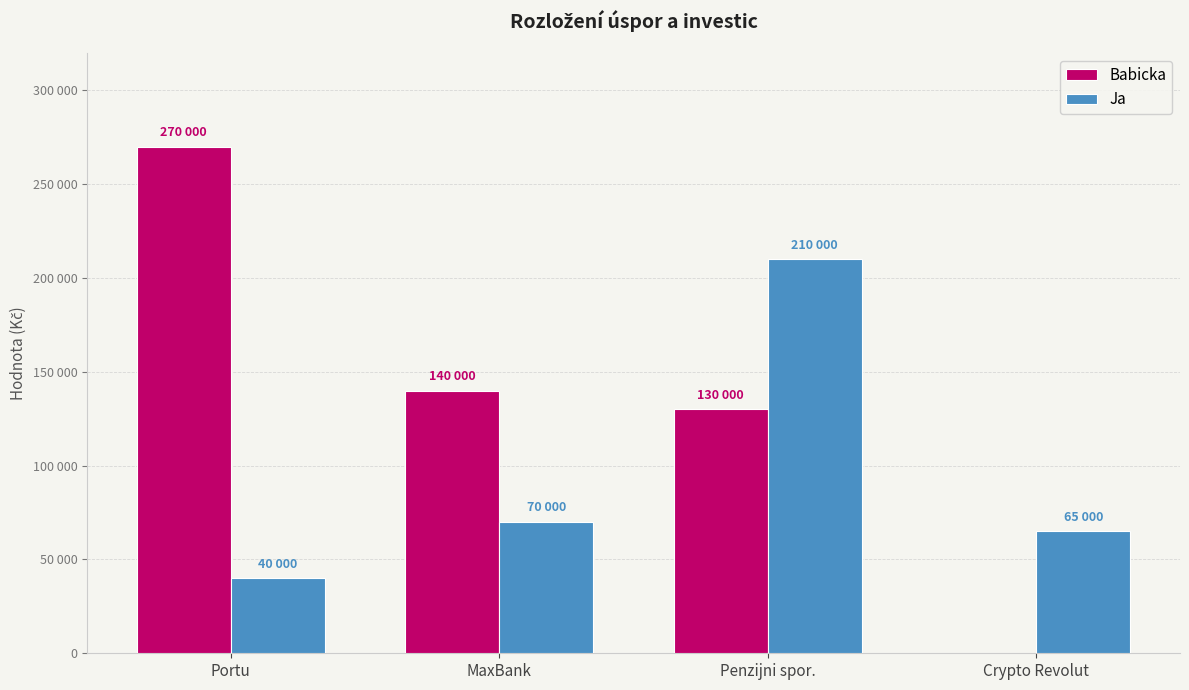

Does the chart contain stacked bars?

No